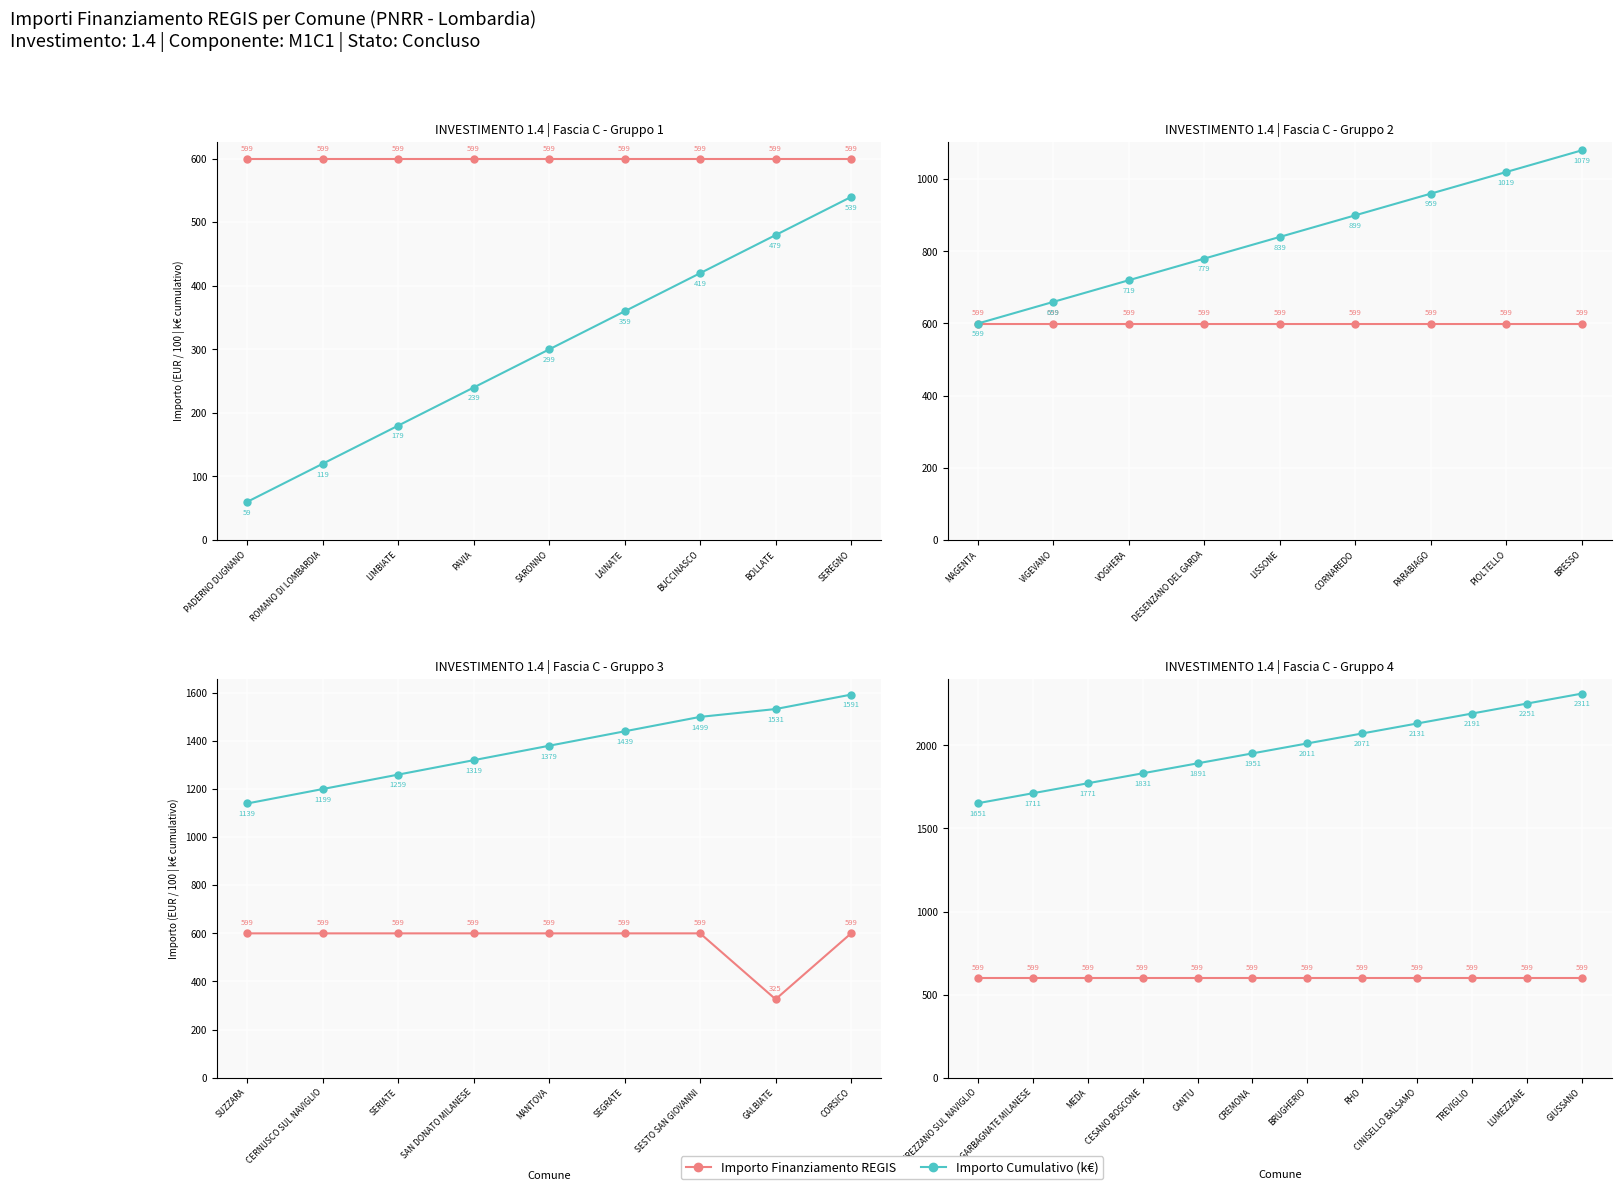

True or false: Importo Finanziamento REGIS and Importo Cumulativo (k€) cross at least once.

False